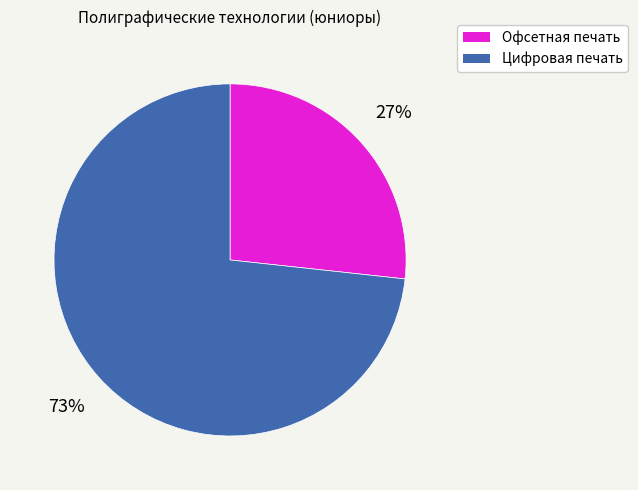

To the nearest percent, what is the combined percentage of Офсетная печать and Цифровая печать?

100%